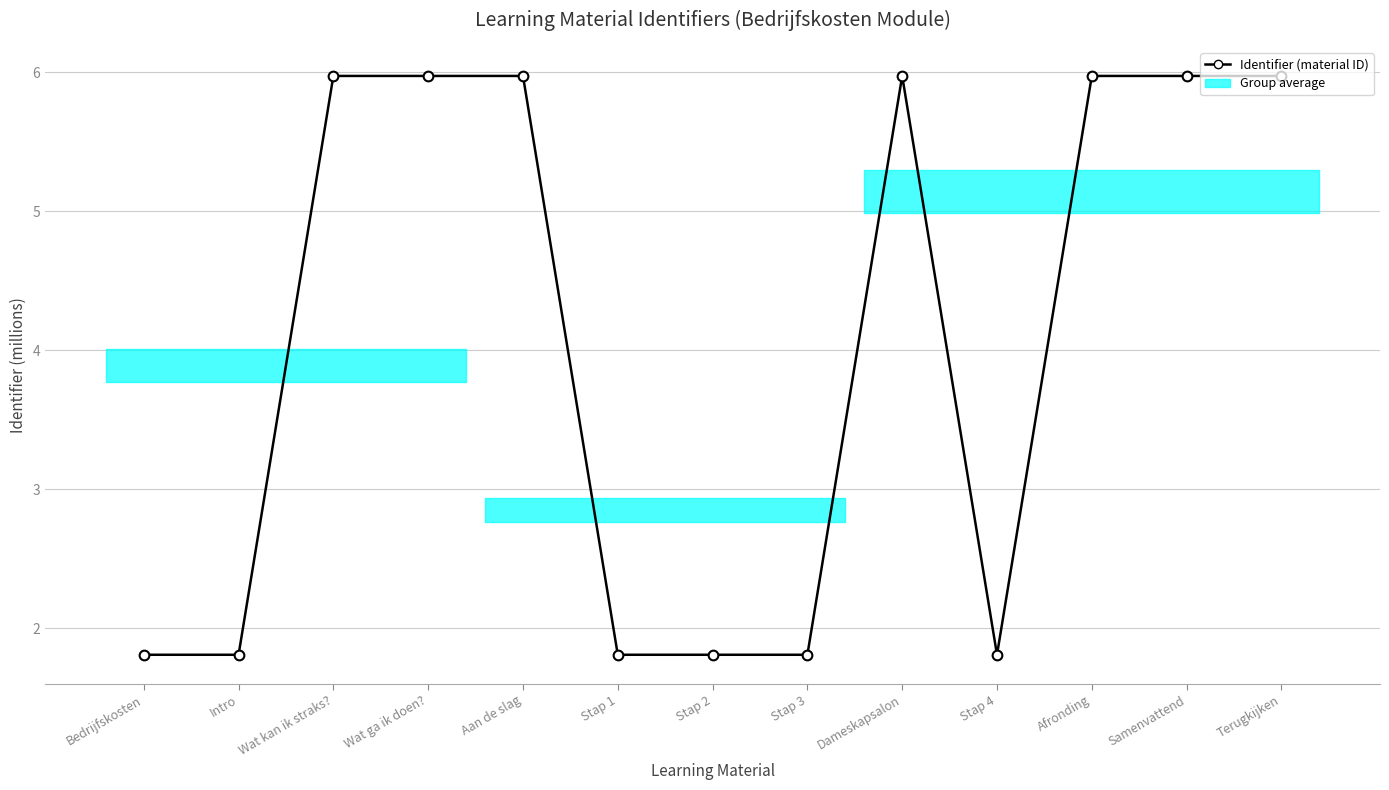

How many values exceed 5?

7